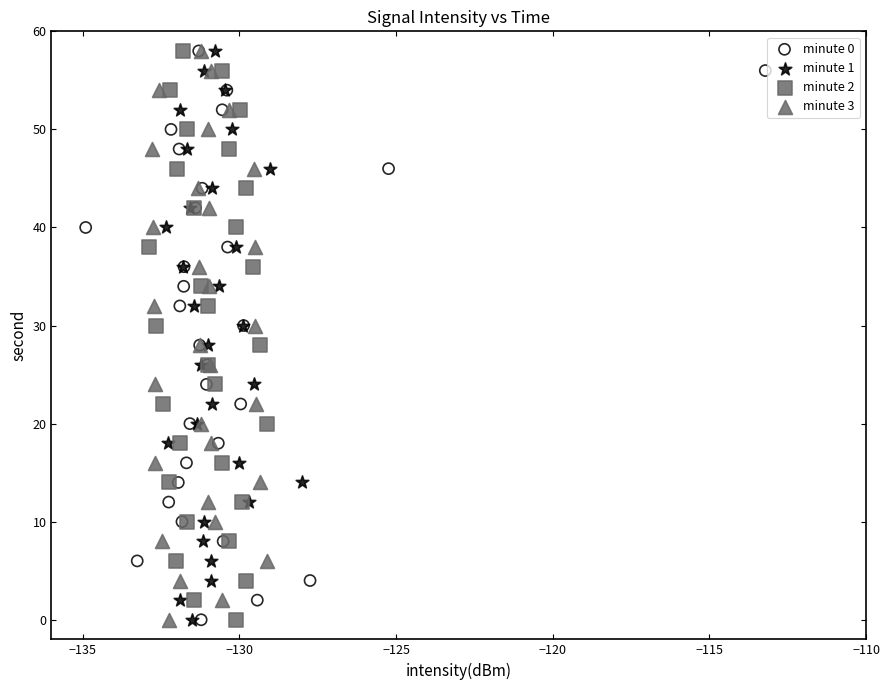

What are all the series names shown in the legend?

minute 0, minute 1, minute 2, minute 3